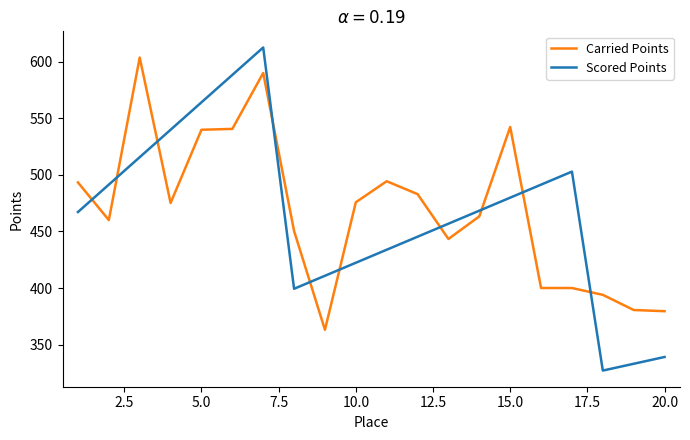

What is the maximum value shown in the chart?

612.8